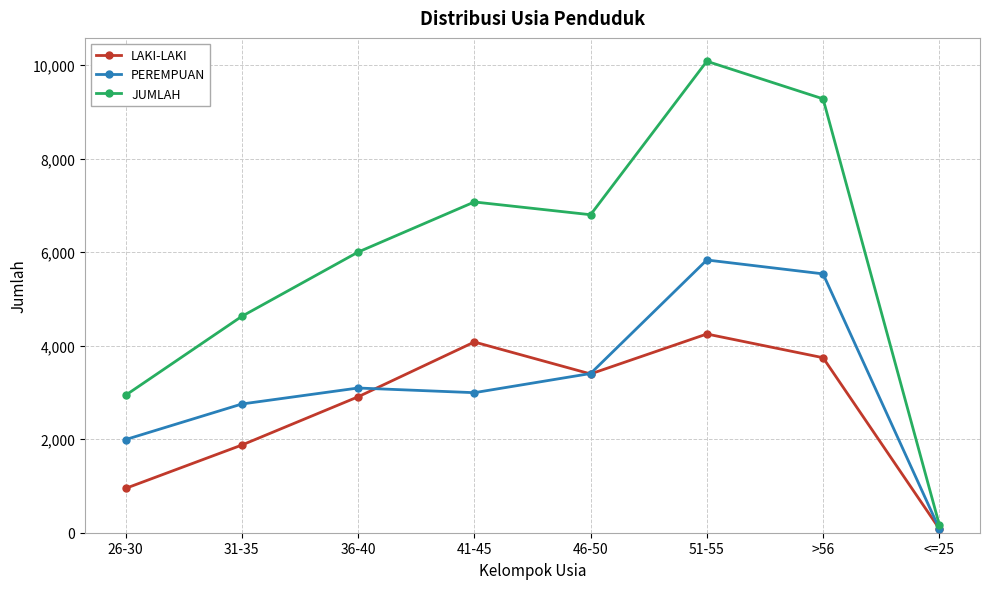

What is the label of the 3rd point from the left?

36-40